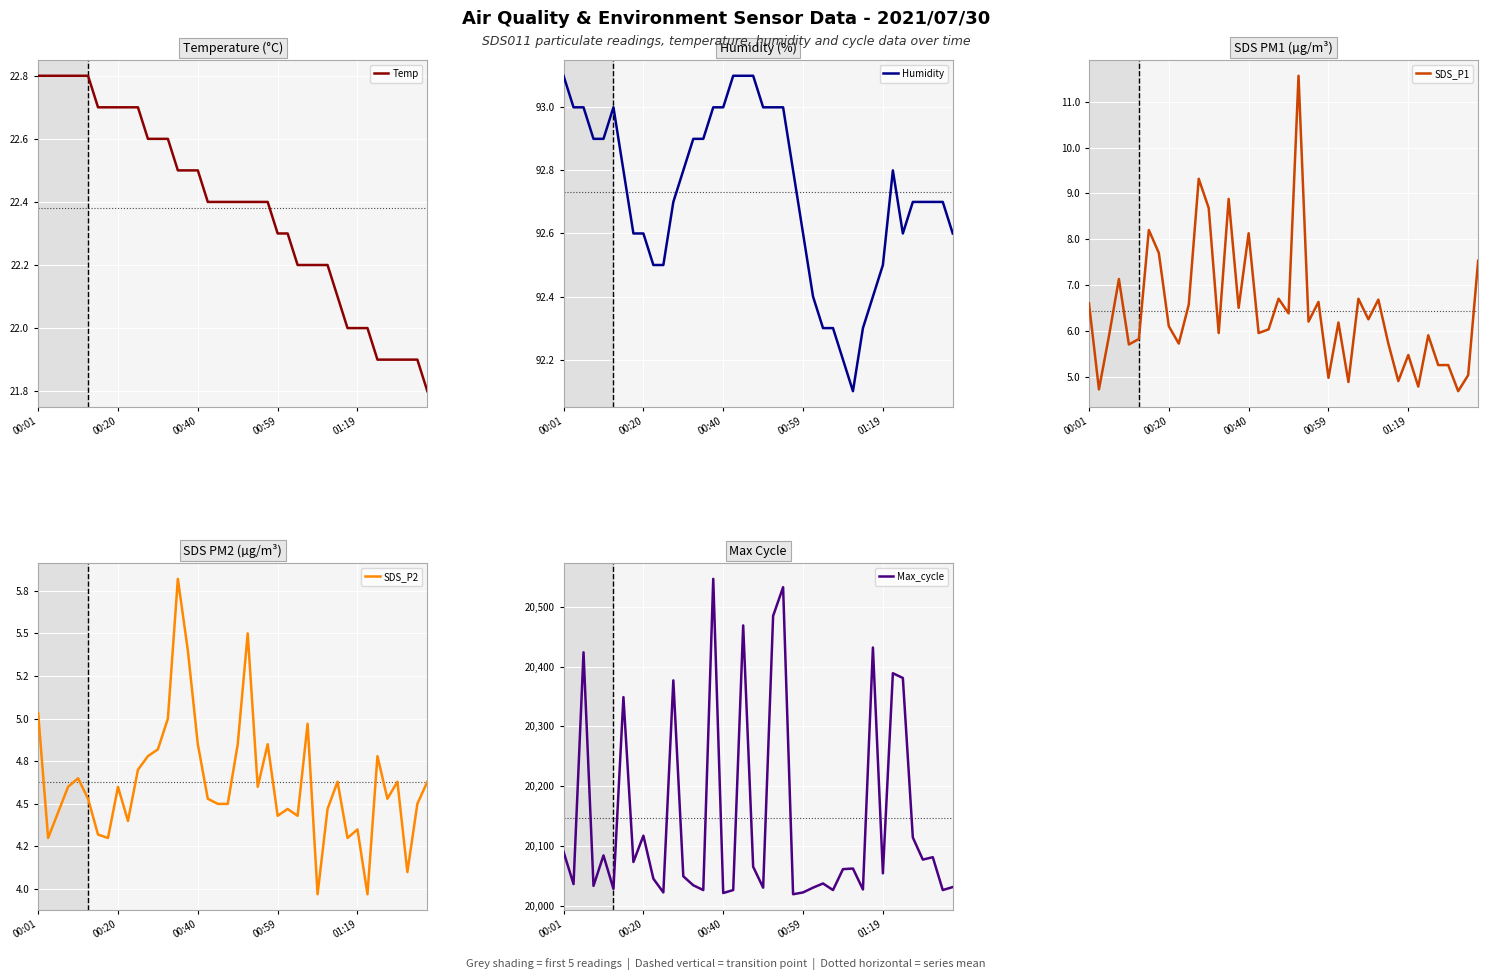

What is the minimum value for Humidity?

92.1